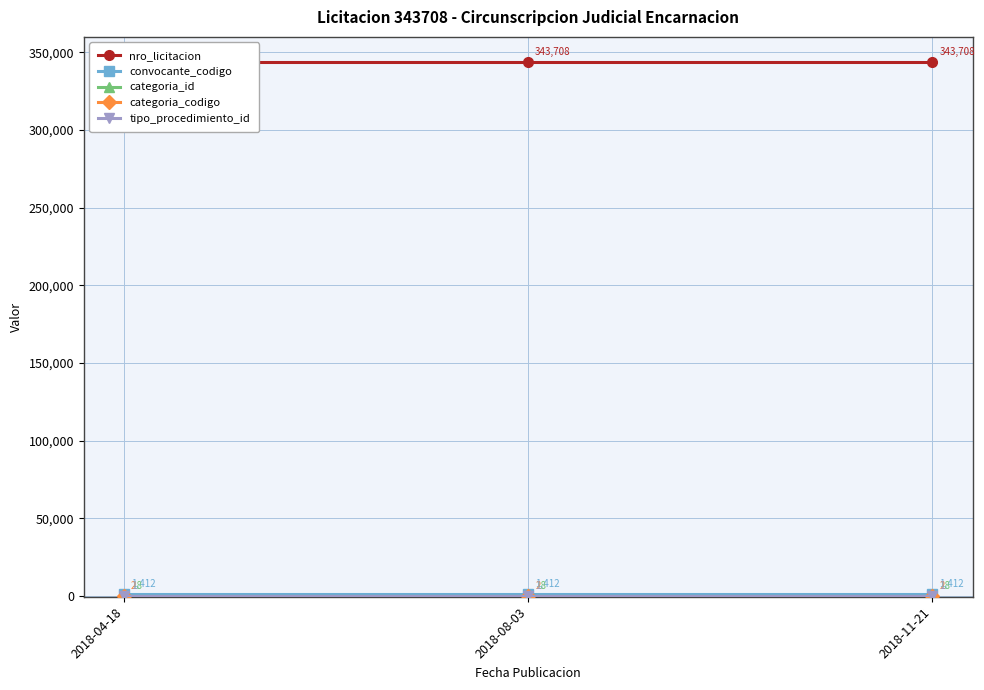

What is the label of the 1st point from the left?

2018-04-18